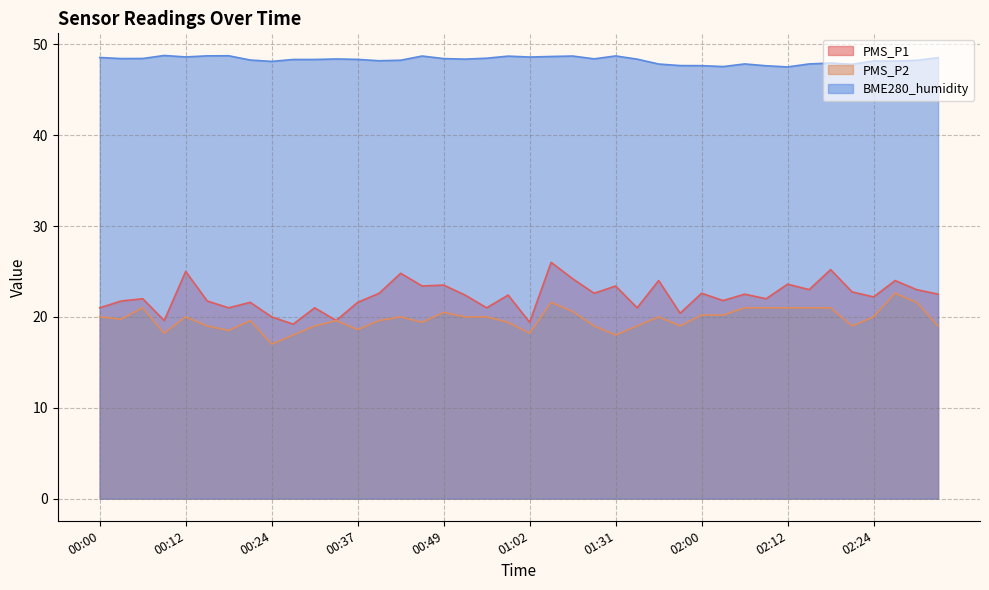

List the labels in order of BME280_humidity value, largest first.

00:09, 00:18, 00:15, 01:31, 00:46, 01:25, 00:59, 01:05, 00:12, 01:02, 00:00, 02:34, 00:56, 00:06, 00:03, 00:49, 01:28, 00:34, 00:53, 01:39, 00:37, 00:27, 00:30, 00:21, 00:43, 02:31, 00:40, 02:24, 02:27, 00:24, 02:18, 02:06, 02:15, 01:50, 02:21, 01:57, 02:00, 02:09, 02:03, 02:12